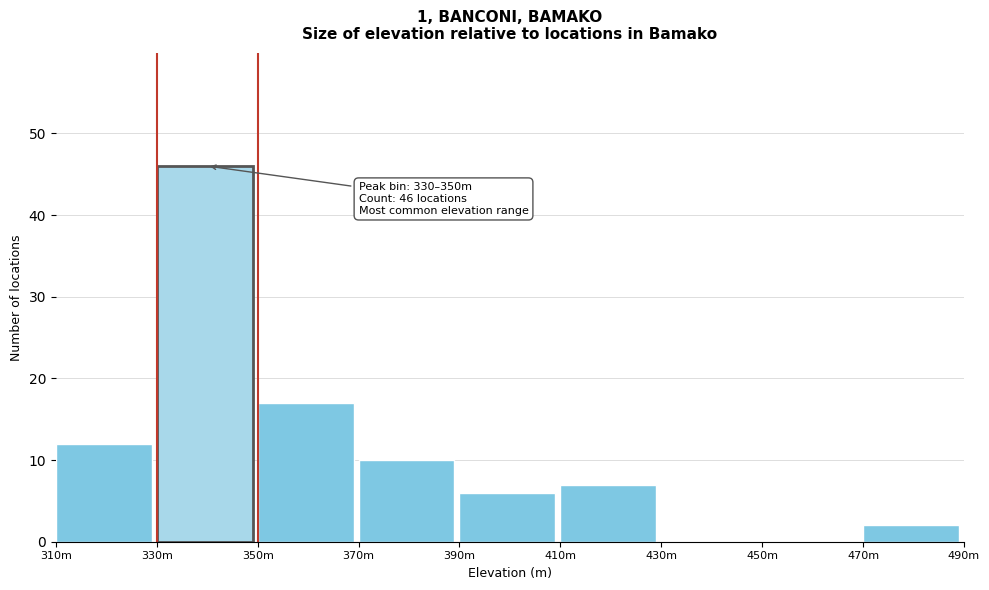

Reading left to right, list all the values displayed in this chart.

310m=12	330m=46	350m=17	370m=10	390m=6	410m=7	430m=0	450m=0	470m=2